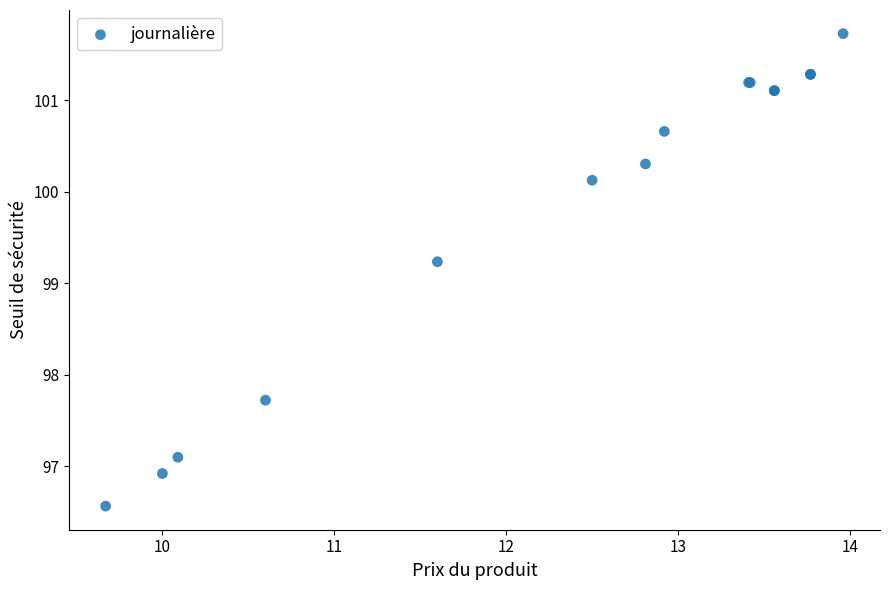

What Y value in the scatter plot is closest to 99?

99.2